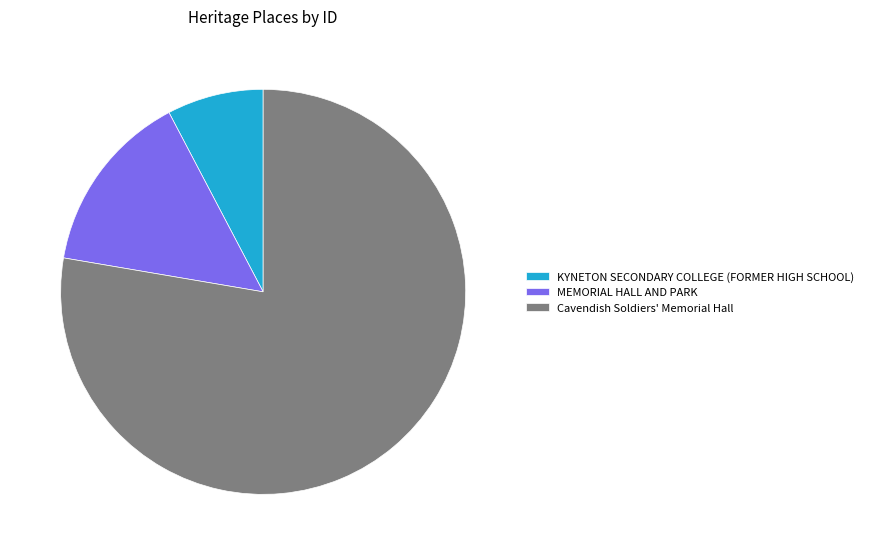

What is the ratio of the value at MEMORIAL HALL AND PARK to the value at Cavendish Soldiers' Memorial Hall?

0.2